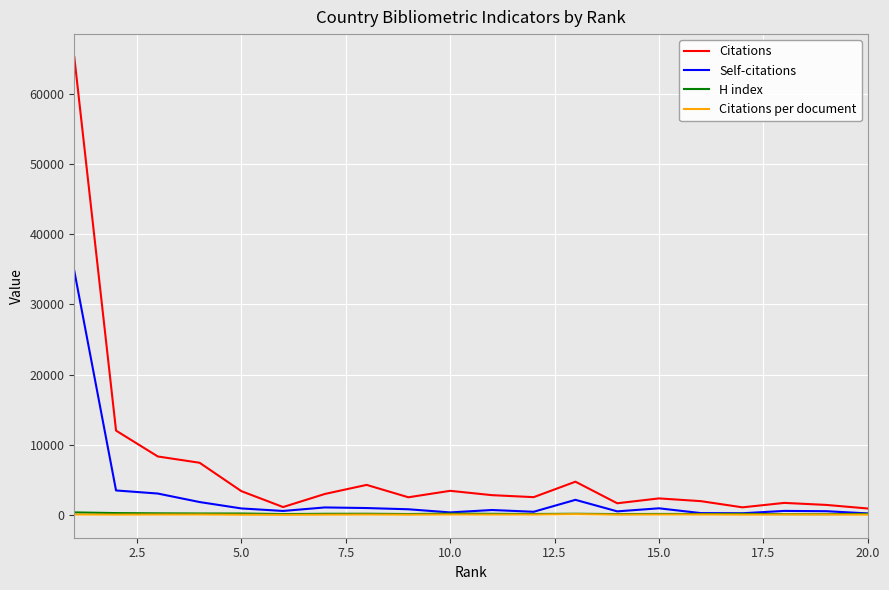

What is the maximum value shown in the chart?

65246.0